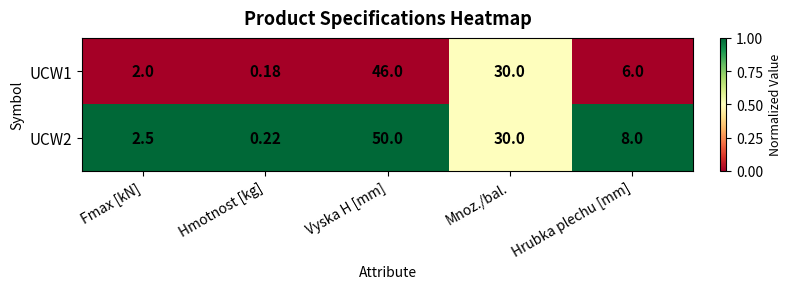

At which label does UCW2 reach its peak?

Vyska H [mm]